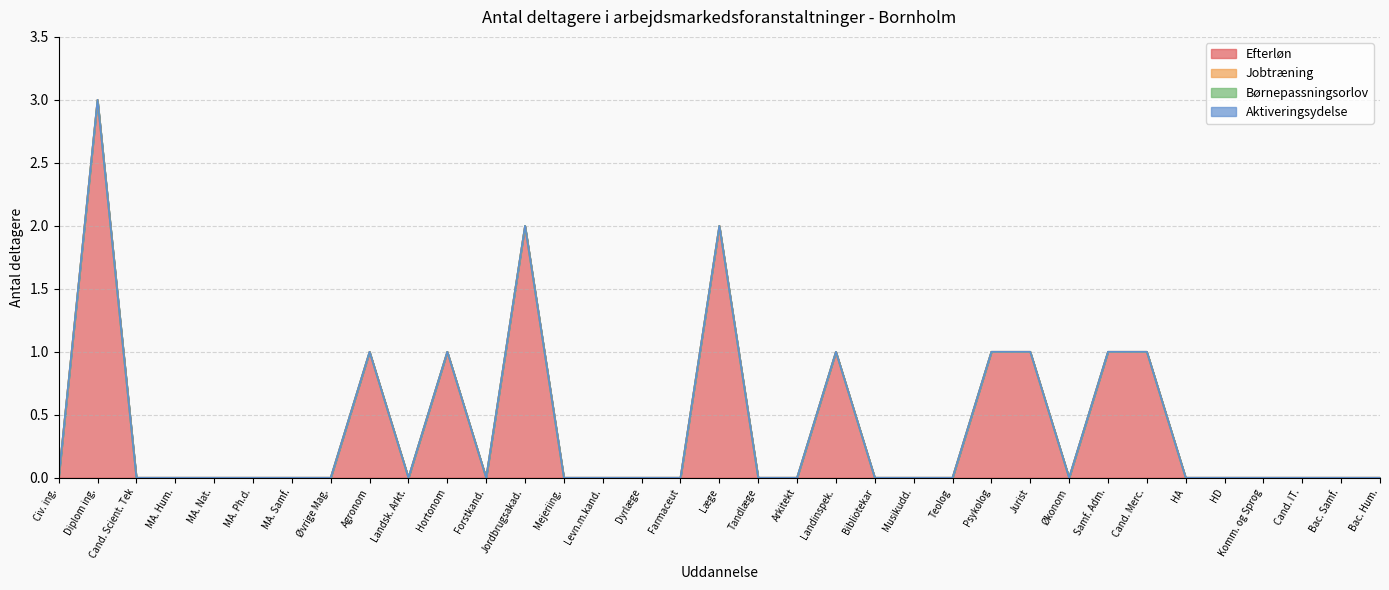

True or false: Aktiveringsydelse has a value of 0 at Hortonom.

True